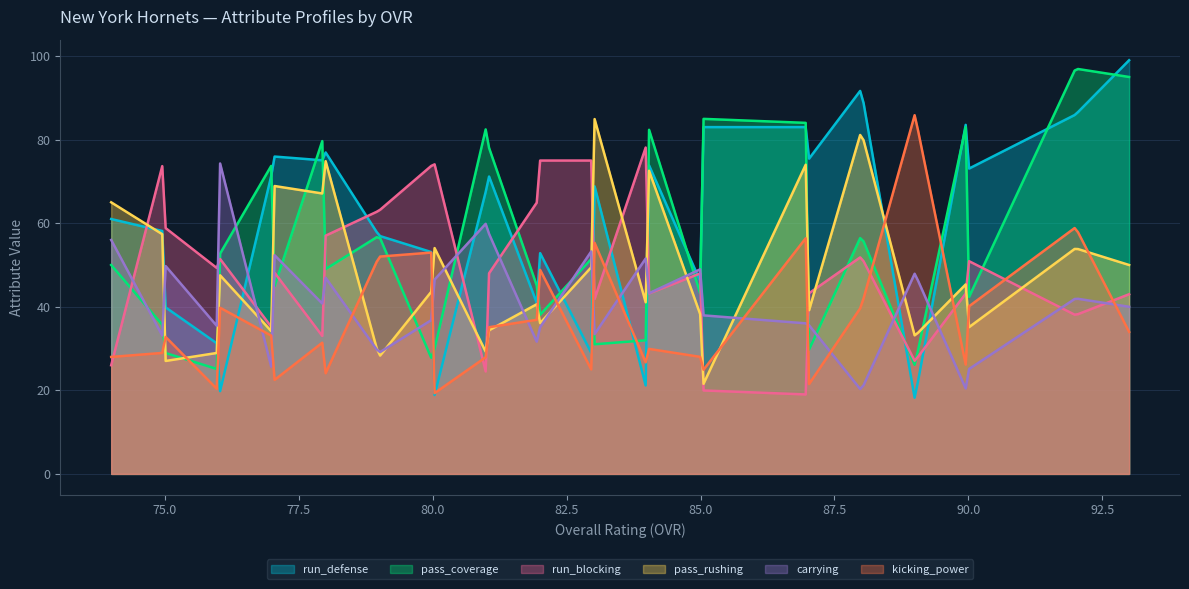

Which series has the largest total across all categories?

run_defense